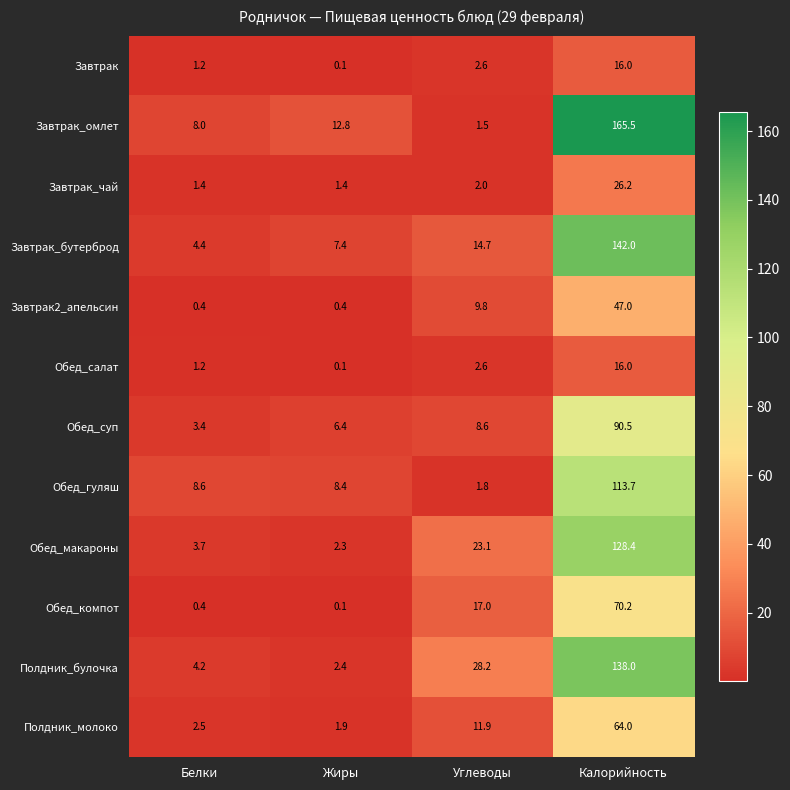

What is the spread (max minus min) of values at Калорийность?

149.5